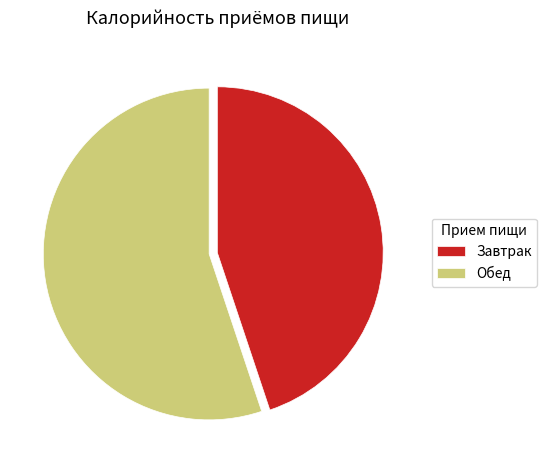

Does any single category account for the majority?

Yes